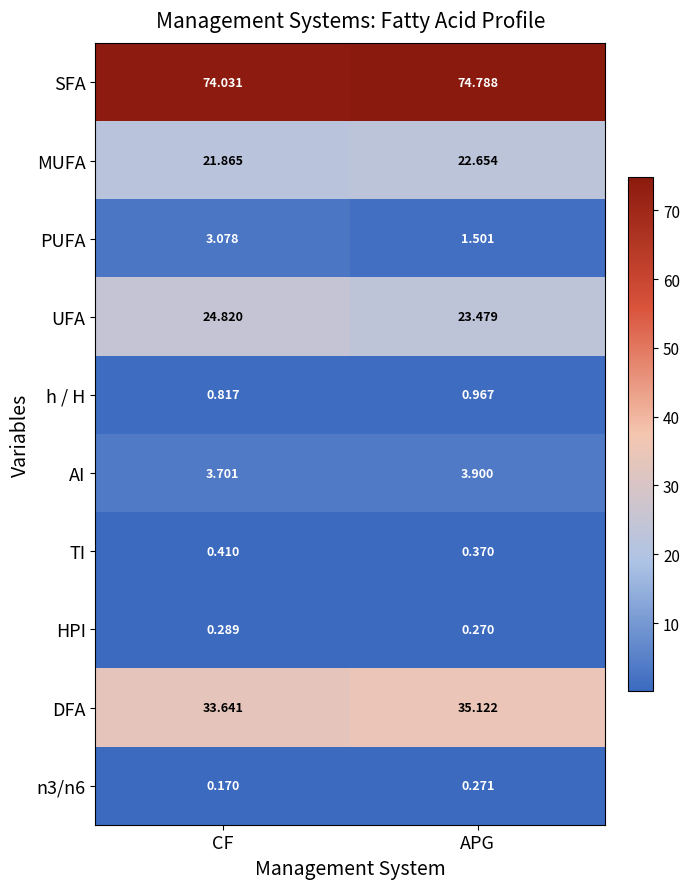

Which series changed the most between CF and APG?

PUFA